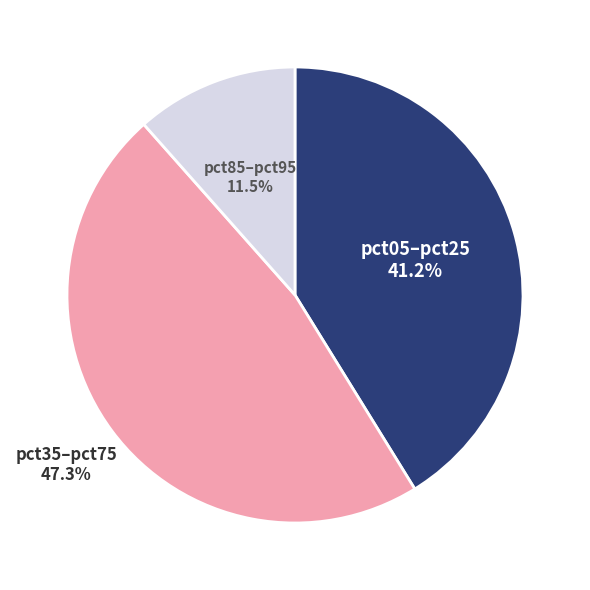

Is there any slice that represents more than half of the pie?

No